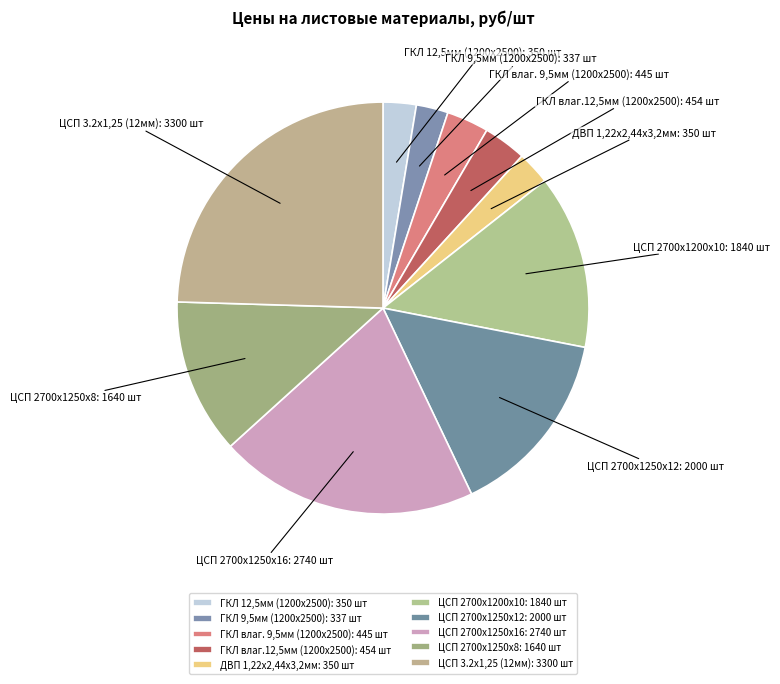

Which category has the biggest portion of the pie?

ЦСП 3.2х1,25 (12мм)